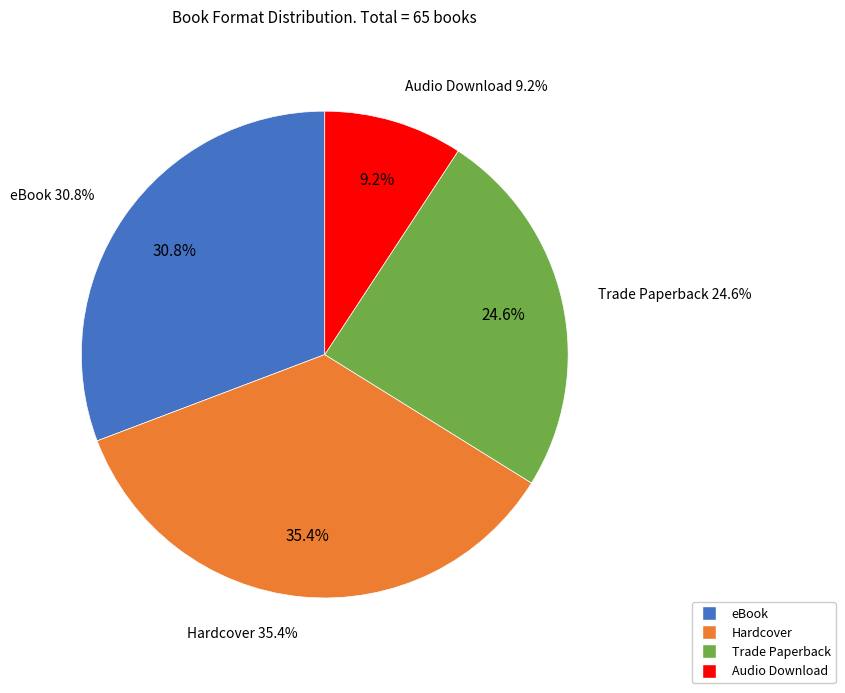

What is the change in value from eBook to Hardcover?

+3